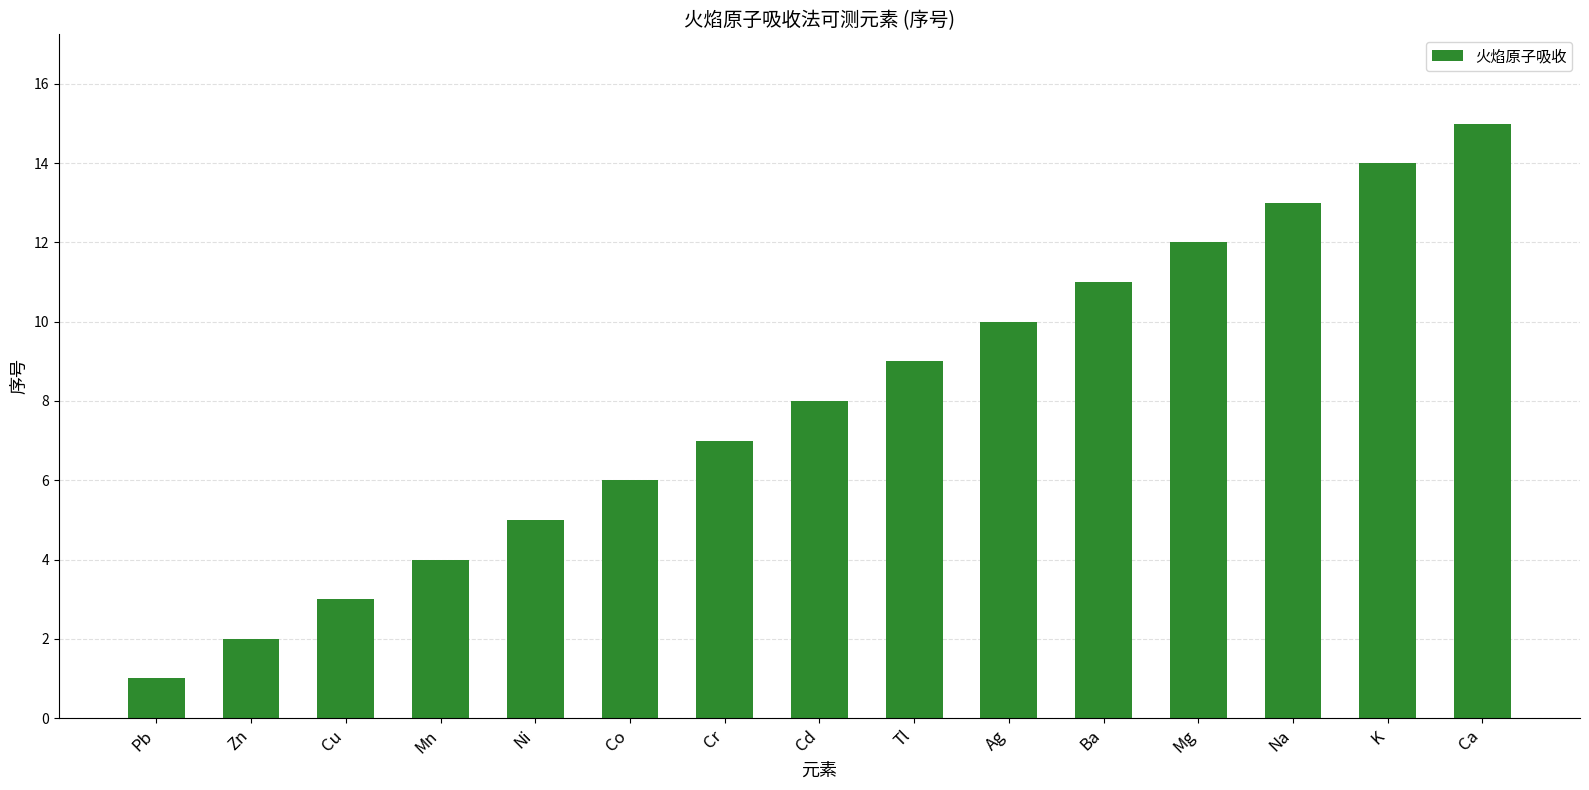

What is the change in value from Tl to Ba?

+2